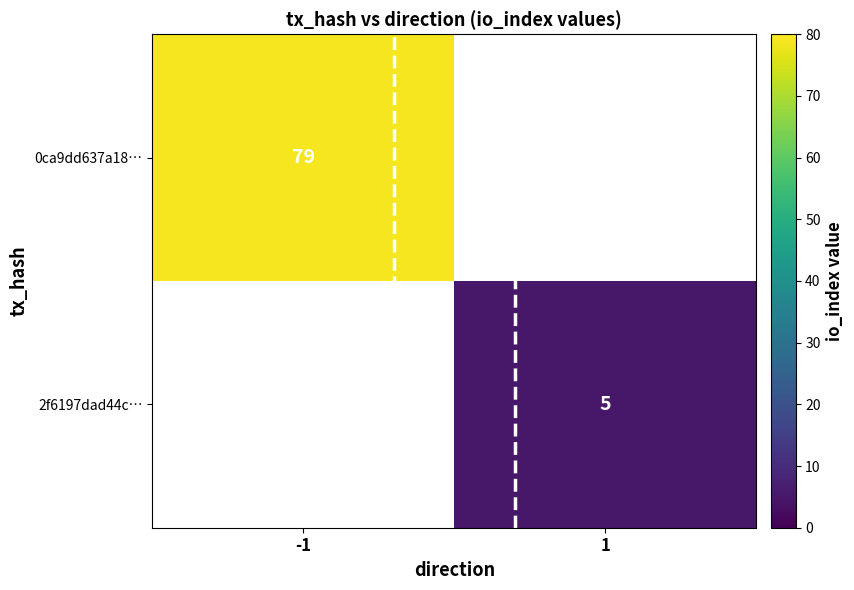

True or false: 0ca9dd637a18… has a value of 127.8 at -1.

False